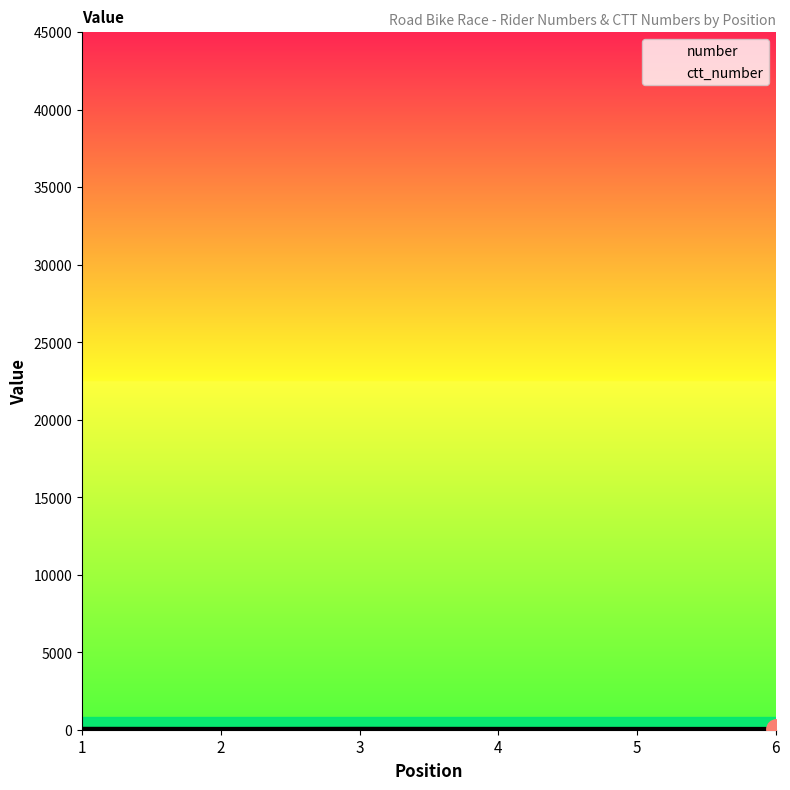

The value of number at 1 is 78.0. True or false?

True